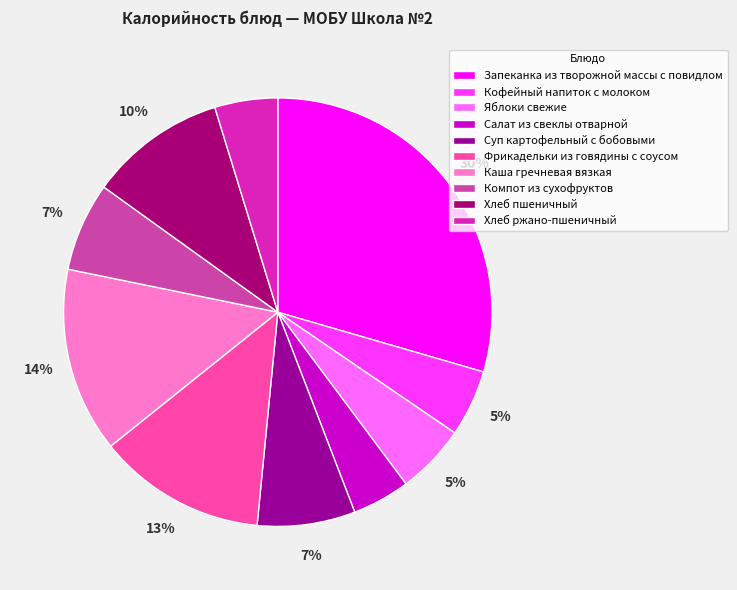

How many segments does this pie chart have?

10